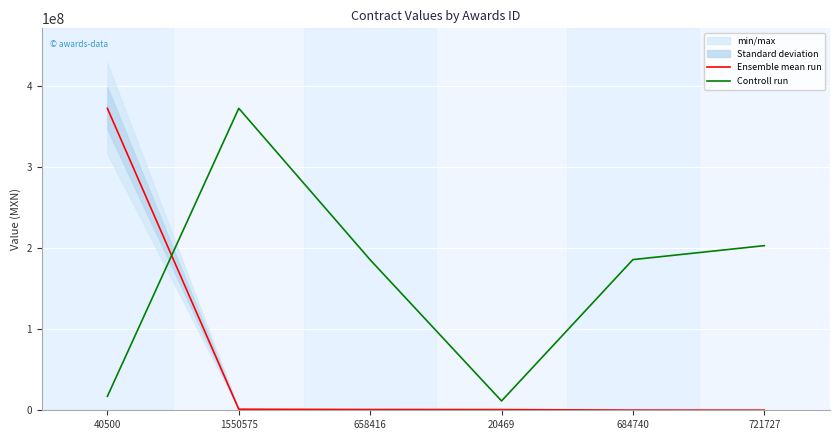

At 721727, list the series in order from smallest to largest.

Ensemble mean run, Controll run